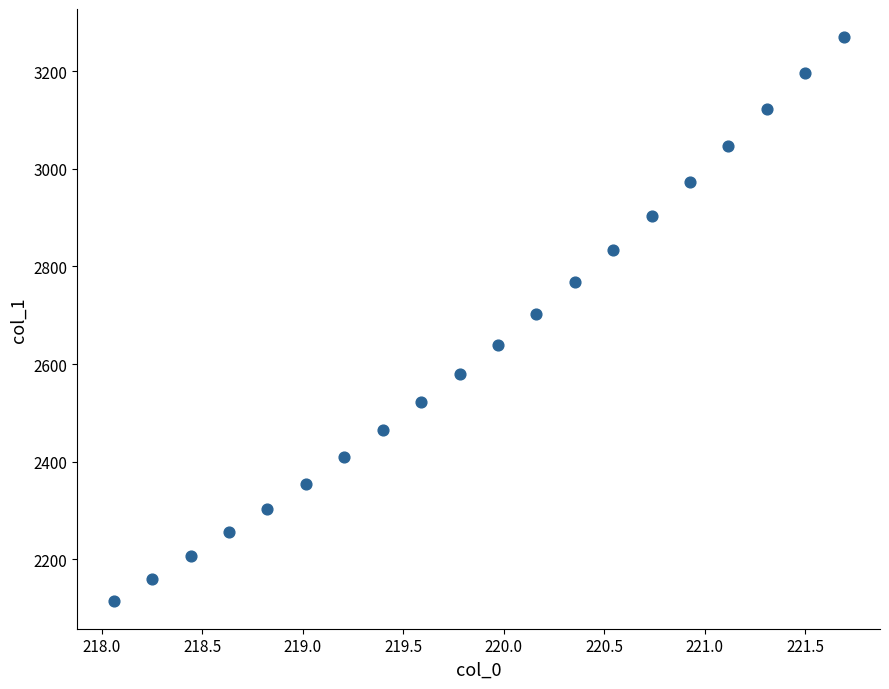

What is the range of Y values (max minus min)?

1155.0